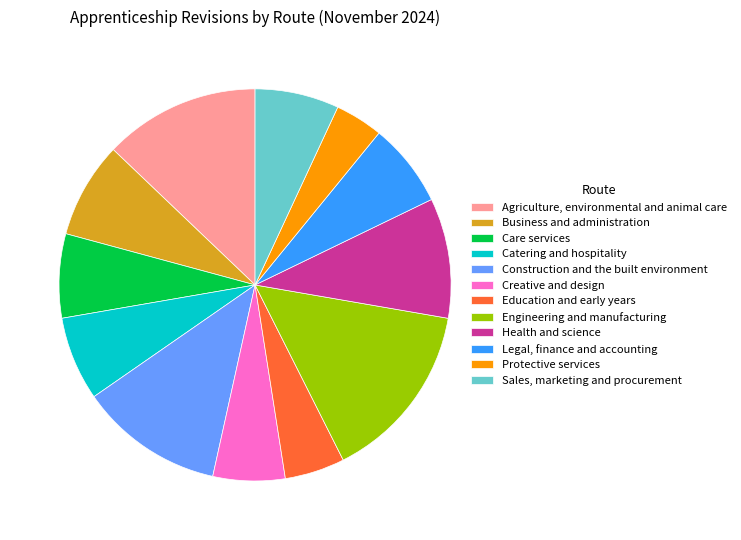

Is there any slice that represents more than half of the pie?

No